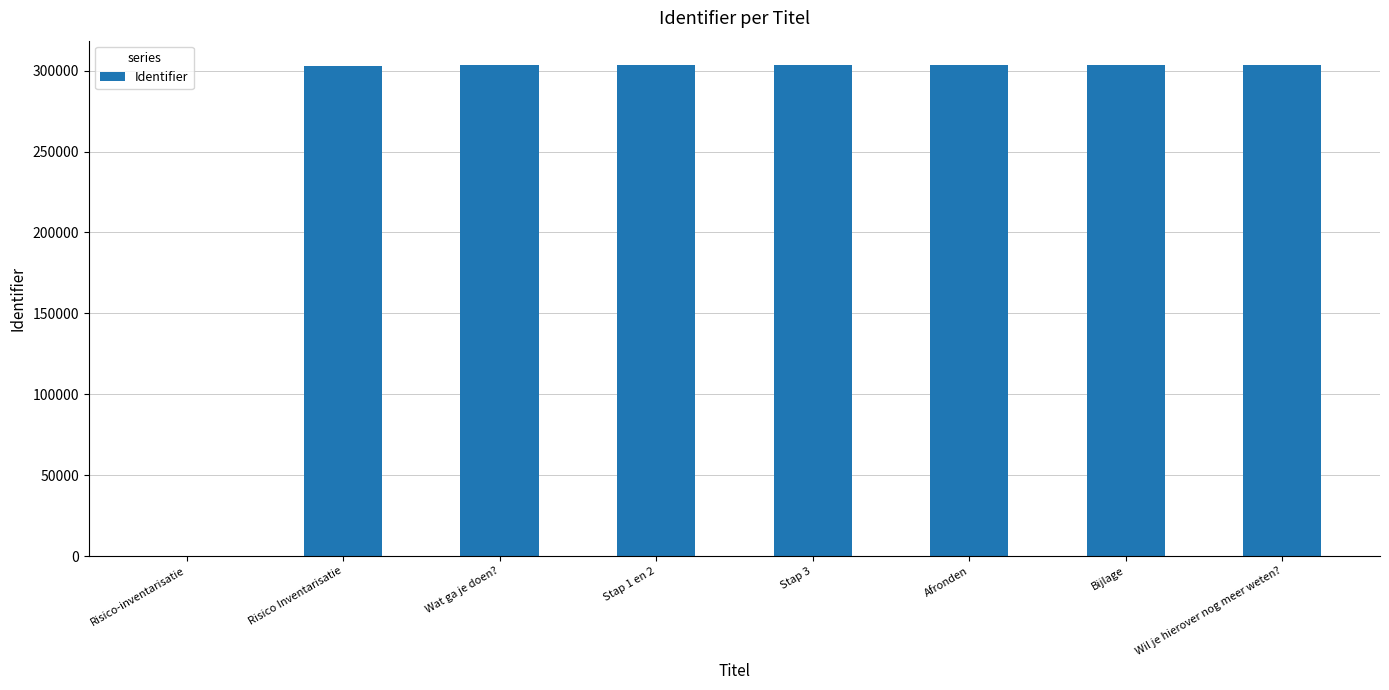

What is the maximum value shown in the chart?

303317